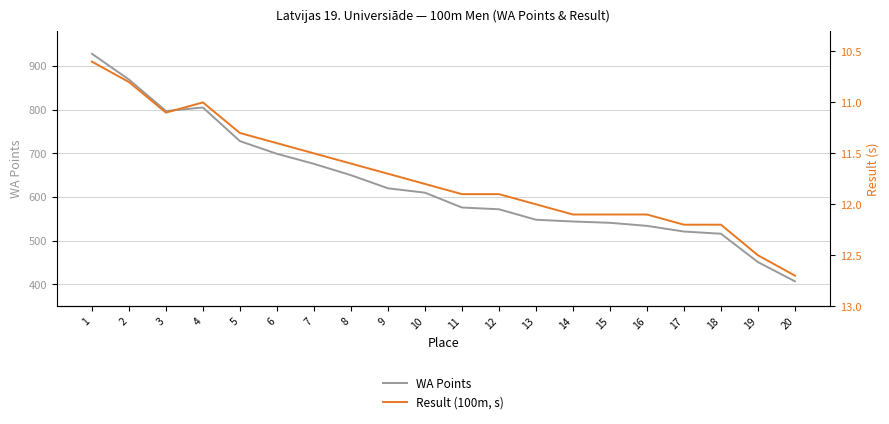

The Result (100m, s) series shows 20.4 at 12. True or false?

False